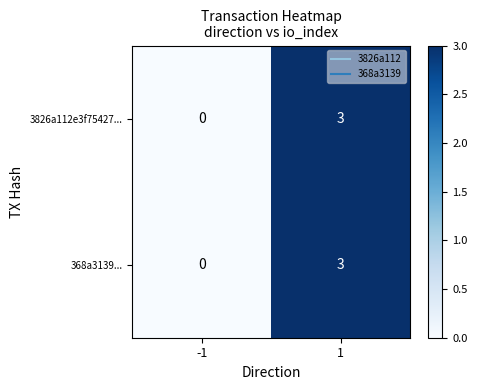

How many values in 368a3139... are above zero?

1